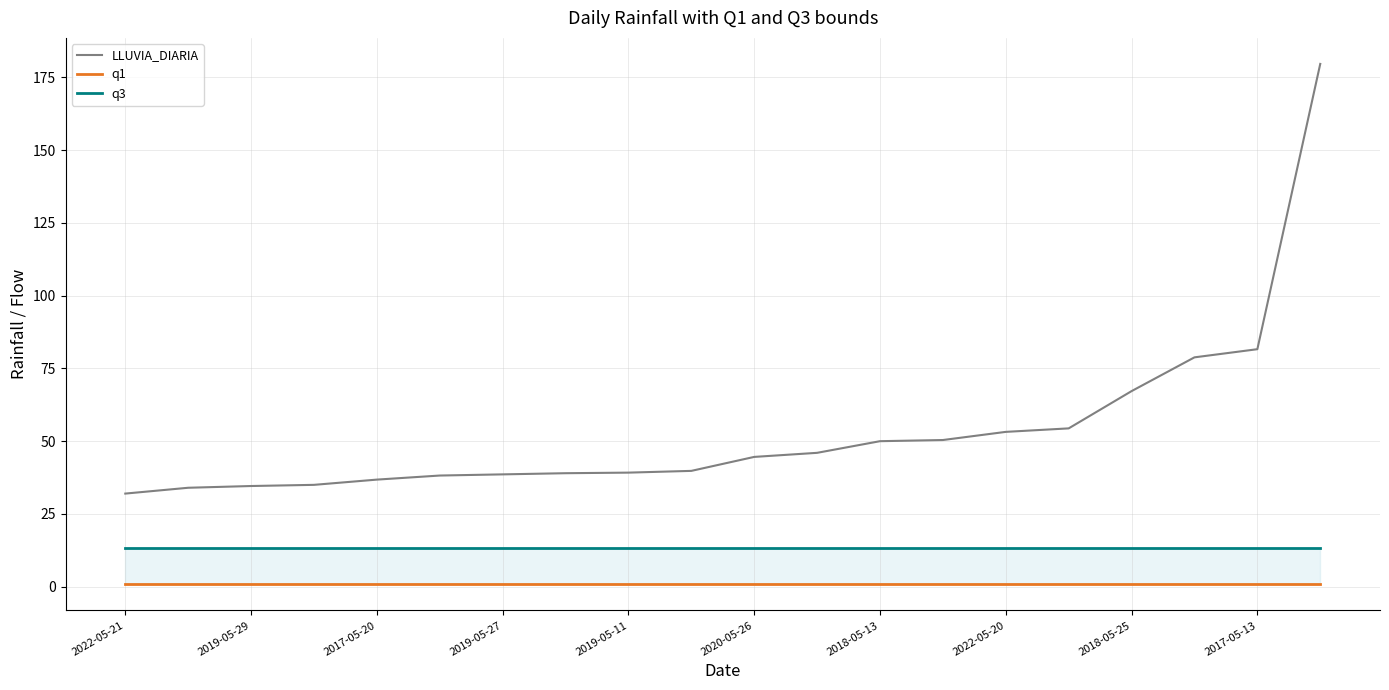

Is it true that LLUVIA_DIARIA equals 38.6 at 2019-05-27?

True